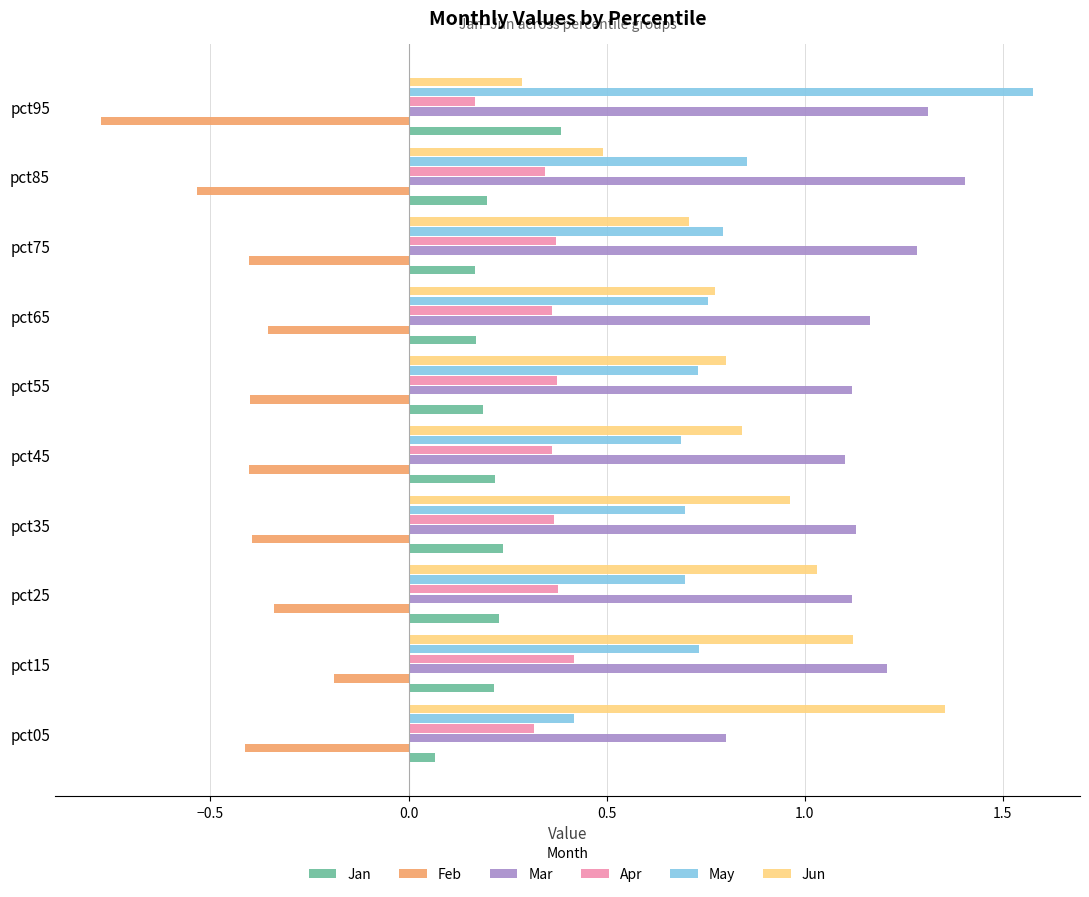

Rank the categories by Jun value from lowest to highest.

pct95, pct85, pct75, pct65, pct55, pct45, pct35, pct25, pct15, pct05